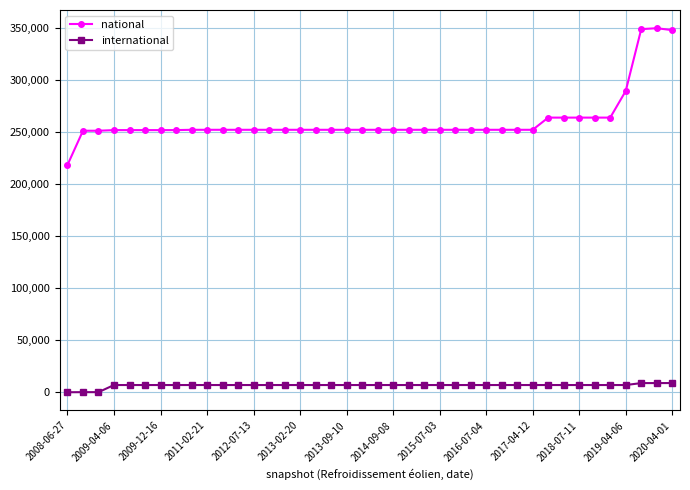

What is the lowest value of the national series?

218333